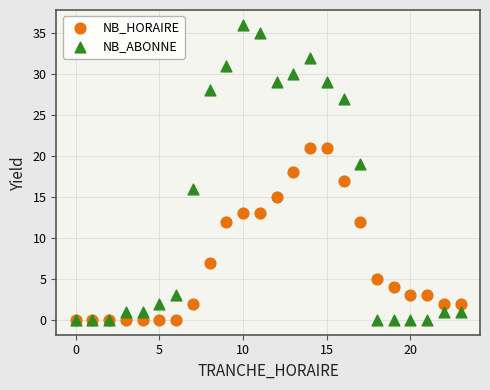

What are all the series names shown in the legend?

NB_HORAIRE, NB_ABONNE